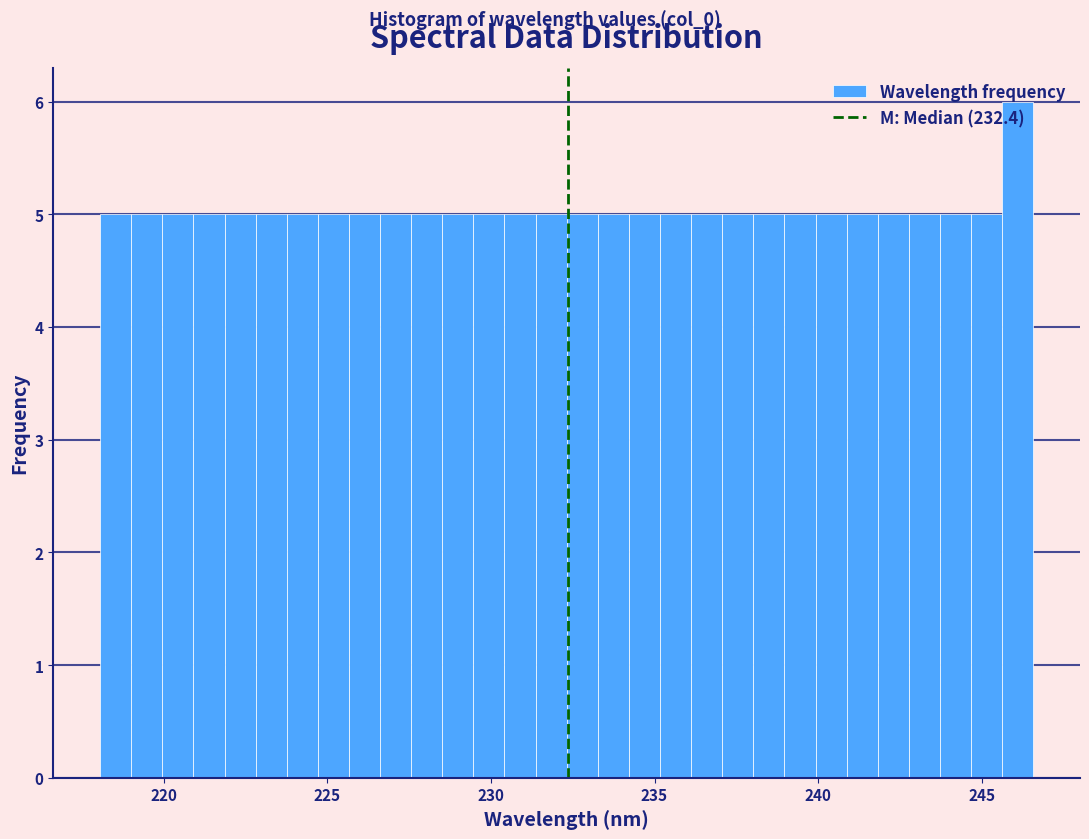

Read against the x-axis, roughly where is the centre of the tallest bar?

246.0